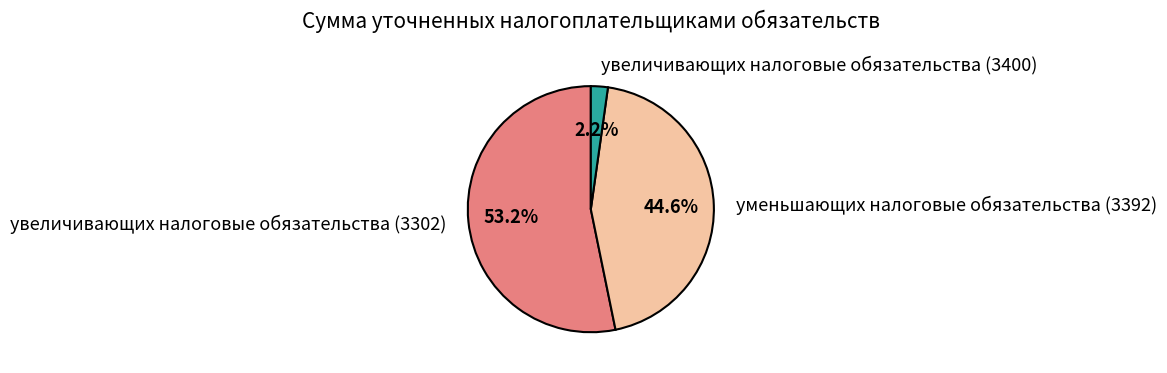

Do увеличивающих налоговые обязательства (3400) and увеличивающих налоговые обязательства (3302) together represent more than half of the pie?

Yes